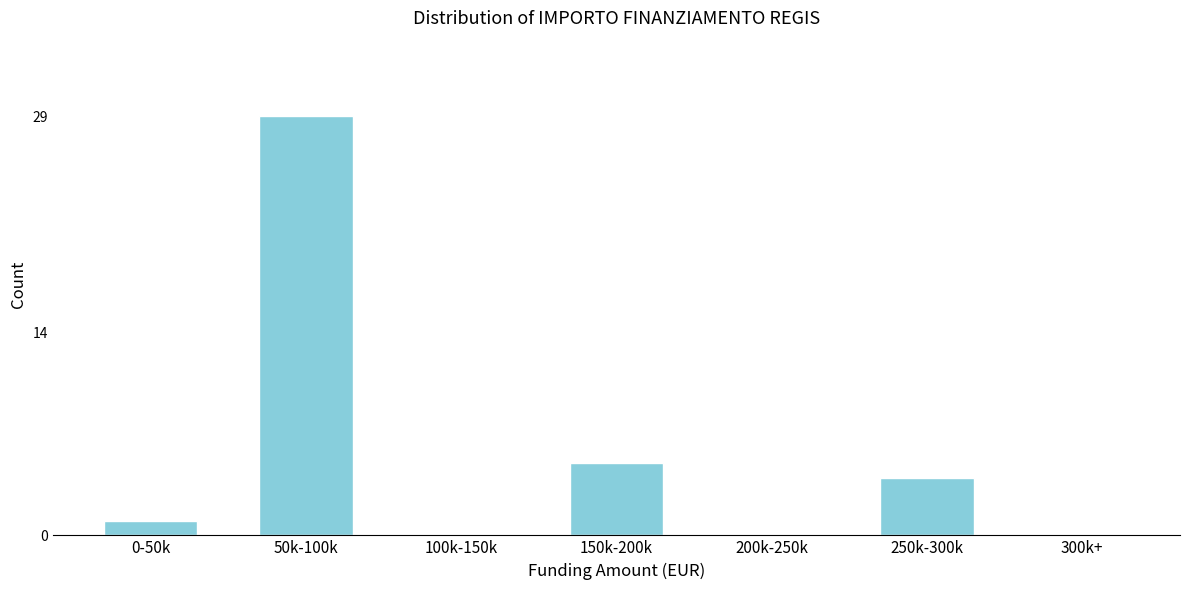

Reading right to left, extract all data points from this chart.

300k+=0	250k-300k=4	200k-250k=0	150k-200k=5	100k-150k=0	50k-100k=29	0-50k=1